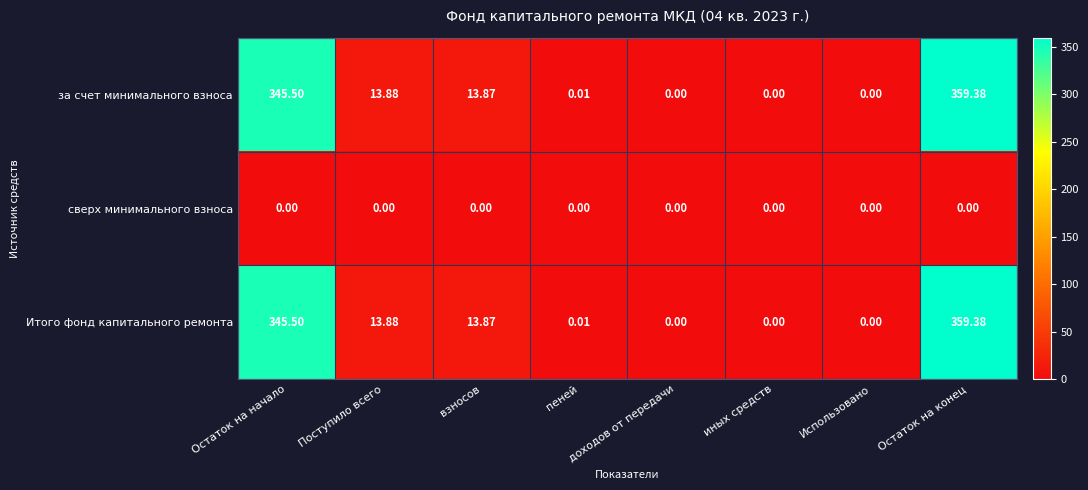

What is the total value across all series at Остаток на начало?

691.0